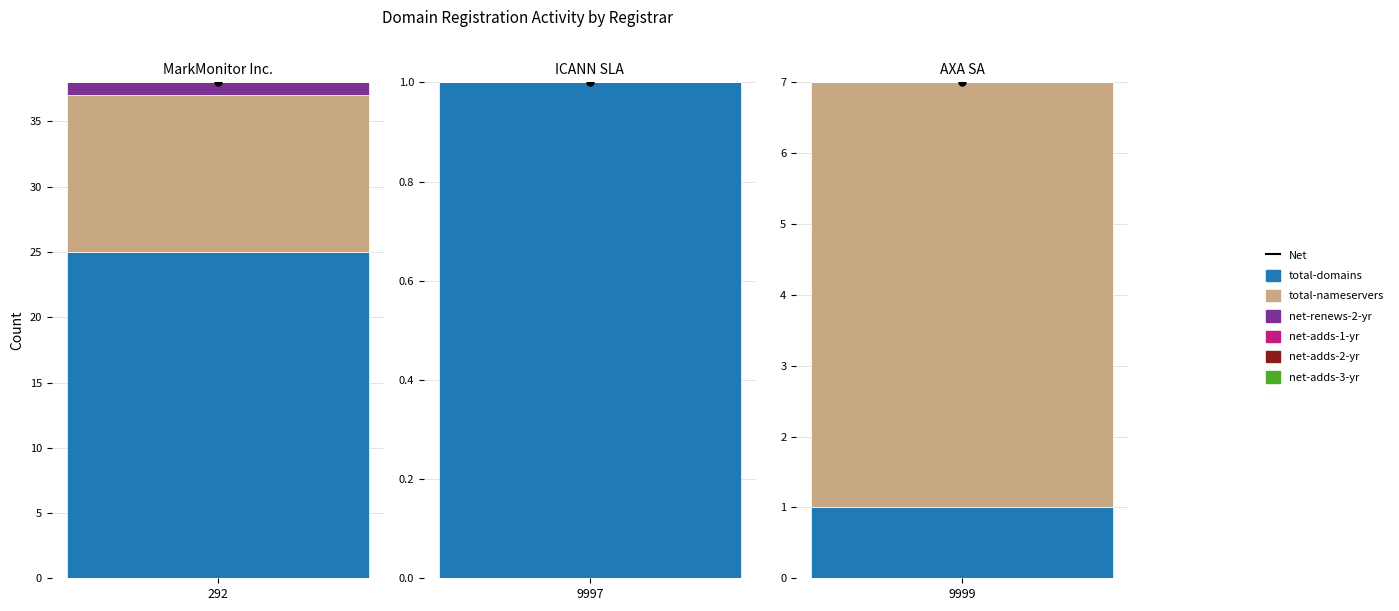

Is it true that total-nameservers equals 12 at 0?

True